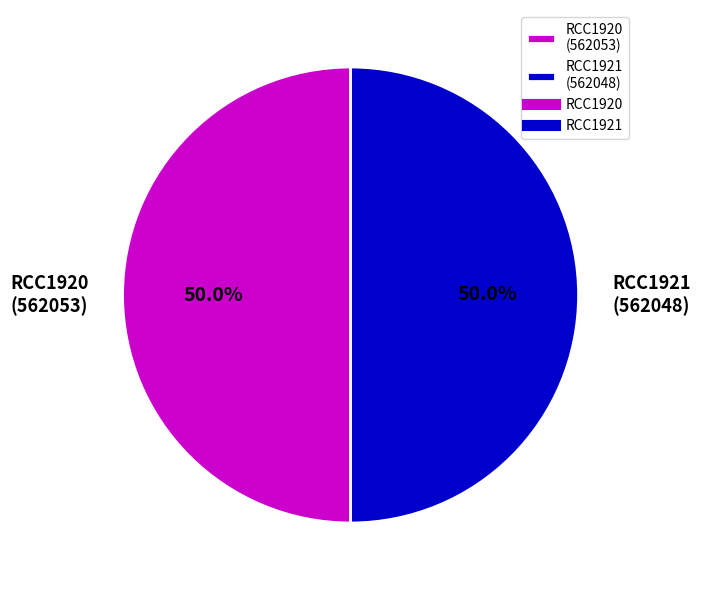

True or false: RCC1920 accounts for 50% of the total.

True